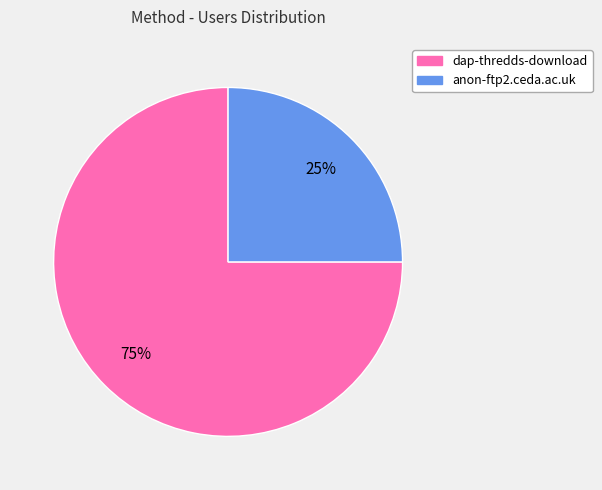

Does any single category account for the majority?

Yes